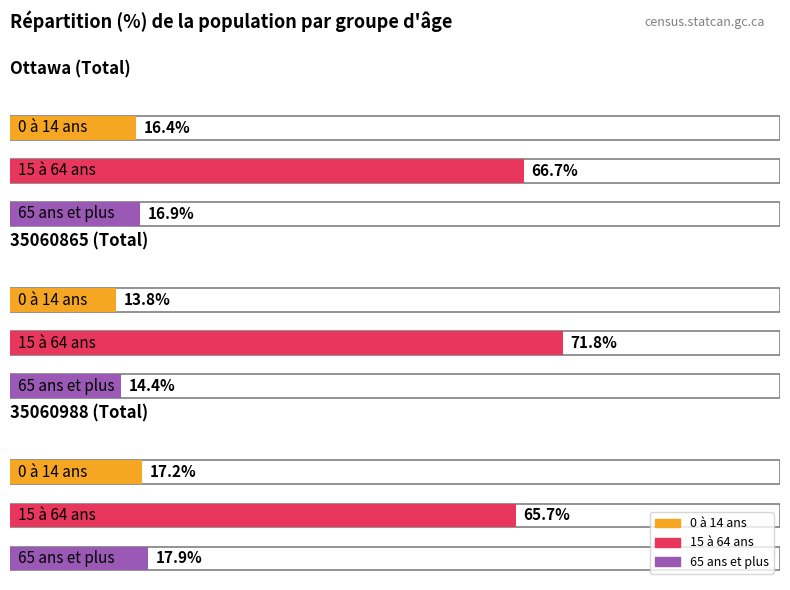

Which category has the highest value across all series?

35060865 (Total)